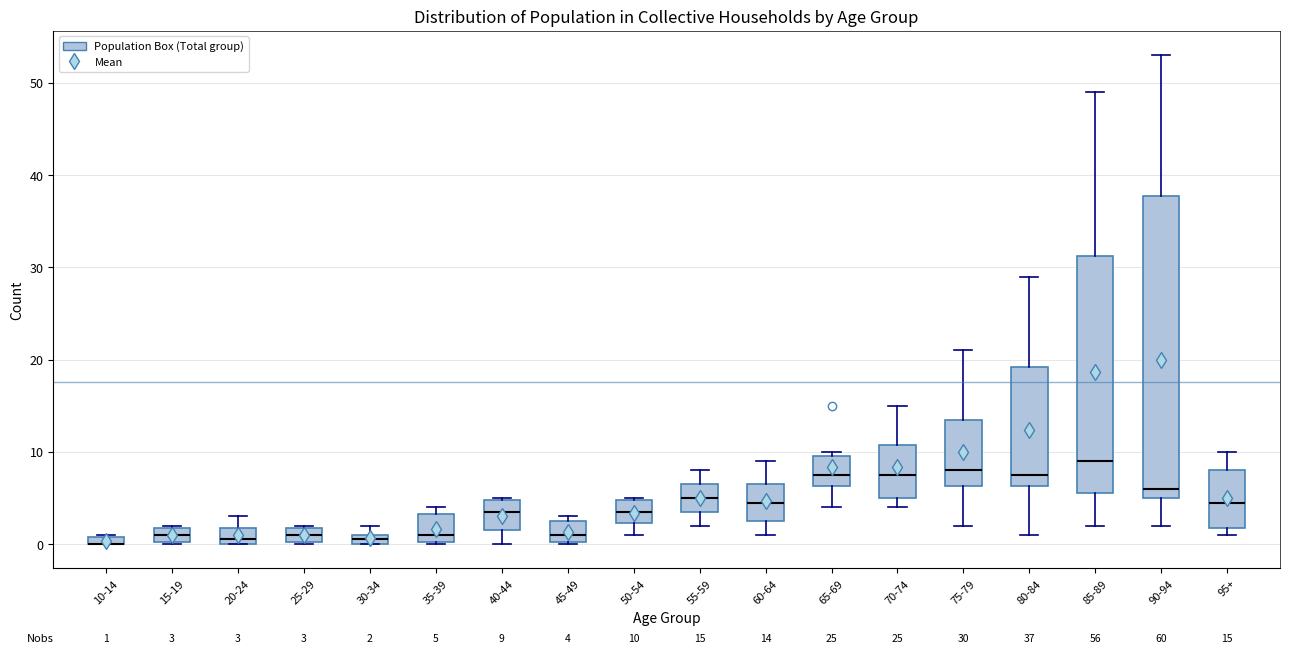

Which box is the tallest, from its lower edge to its upper edge?

90-94